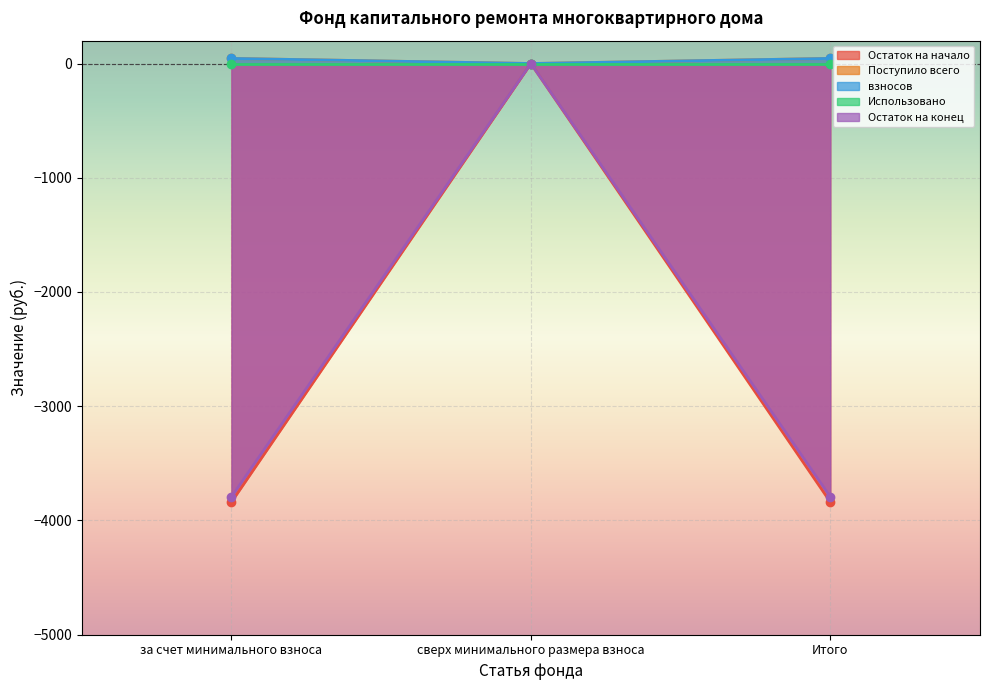

Where does the взносов series first go above 44?

за счет минимального взноса